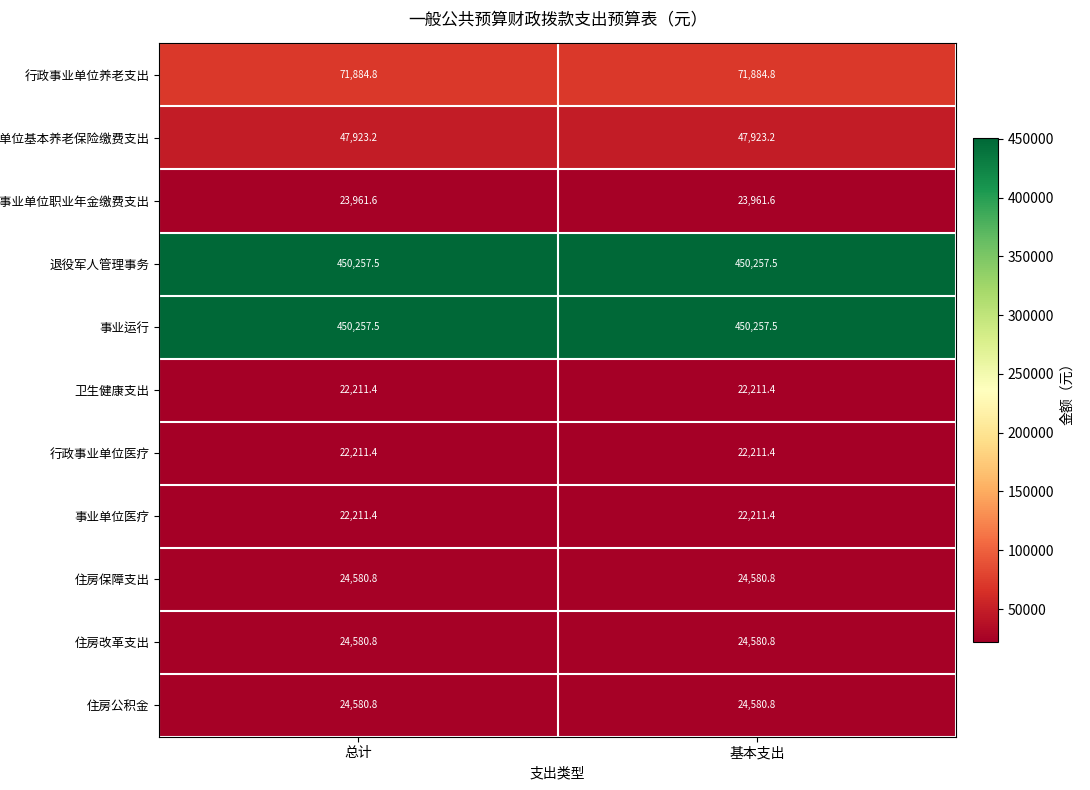

The 卫生健康支出 series shows 22211.4 at 总计. True or false?

True